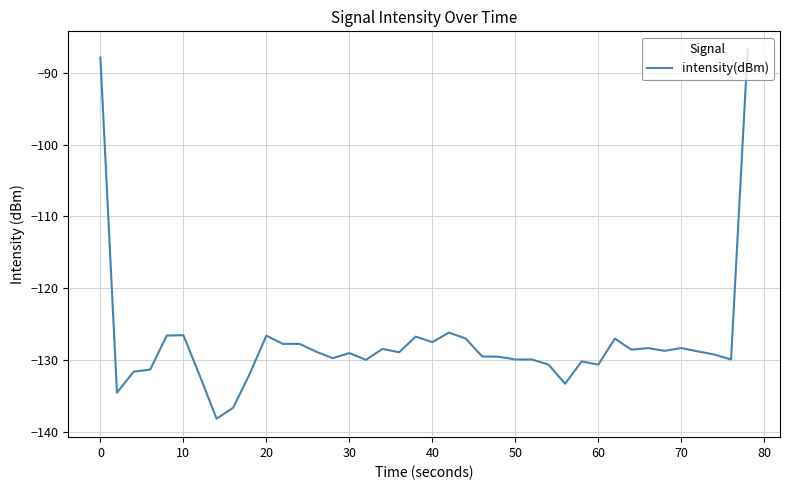

What is the minimum value shown in the chart?

-138.2